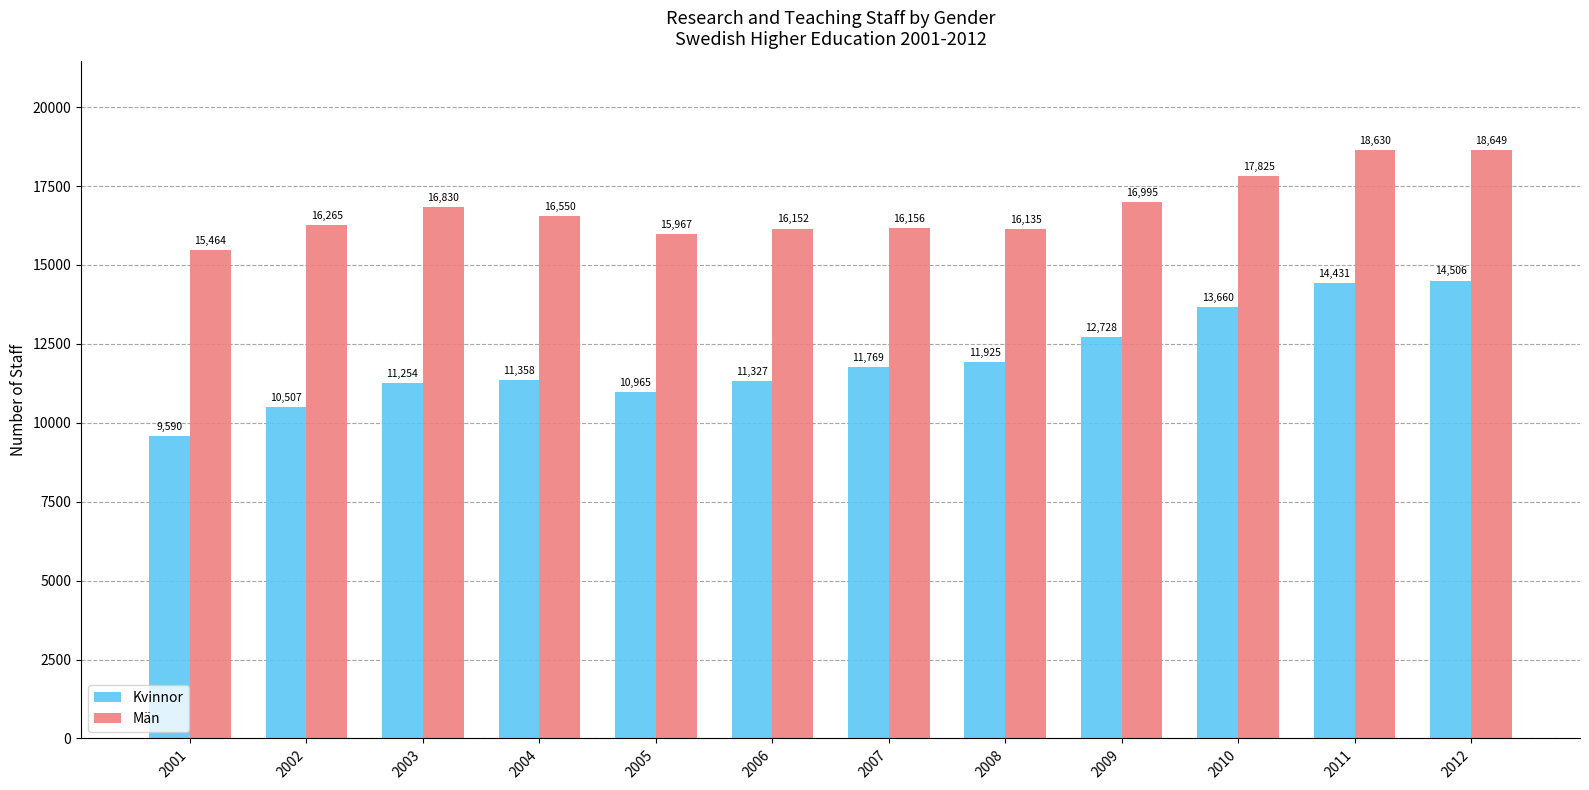

Between 2004 and 2005, which series saw the biggest shift?

Män